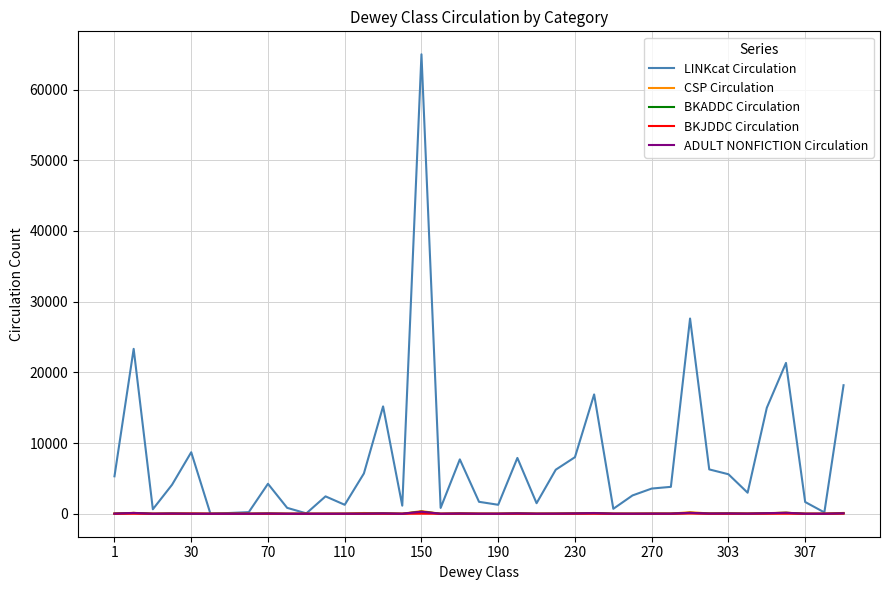

Reading right to left, what are all the values shown in this chart?

LINKcat Circulation: 18181	191	1662	21335	14986	2975	5588	6272	27615	3806	3563	2590	700	16878	8002	6230	1490	7895	1269	1689	7689	822	64988	1145	15184	5699	1267	2459	55	834	4237	229	108	11	8700	4102	635	23325	5299
CSP Circulation: 117	4	4	155	85	24	55	39	226	18	26	7	9	111	59	19	9	57	5	9	46	3	379	4	54	107	8	6	0	0	34	1	0	0	29	33	6	127	21
BKADDC Circulation: 64	1	2	137	73	16	40	28	127	15	15	7	9	89	43	17	7	47	5	4	33	0	289	0	48	11	5	1	0	0	28	1	0	0	3	31	1	113	17
BKJDDC Circulation: 19	0	1	4	2	7	0	1	30	0	2	0	0	0	1	0	0	0	0	4	11	0	13	0	2	0	0	0	0	0	0	0	0	0	20	2	0	2	2
ADULT NONFICTION Circulation: 64	1	2	137	73	16	40	28	127	15	15	7	9	89	43	17	7	47	5	4	33	0	289	0	48	11	5	1	0	0	28	1	0	0	3	31	1	113	17